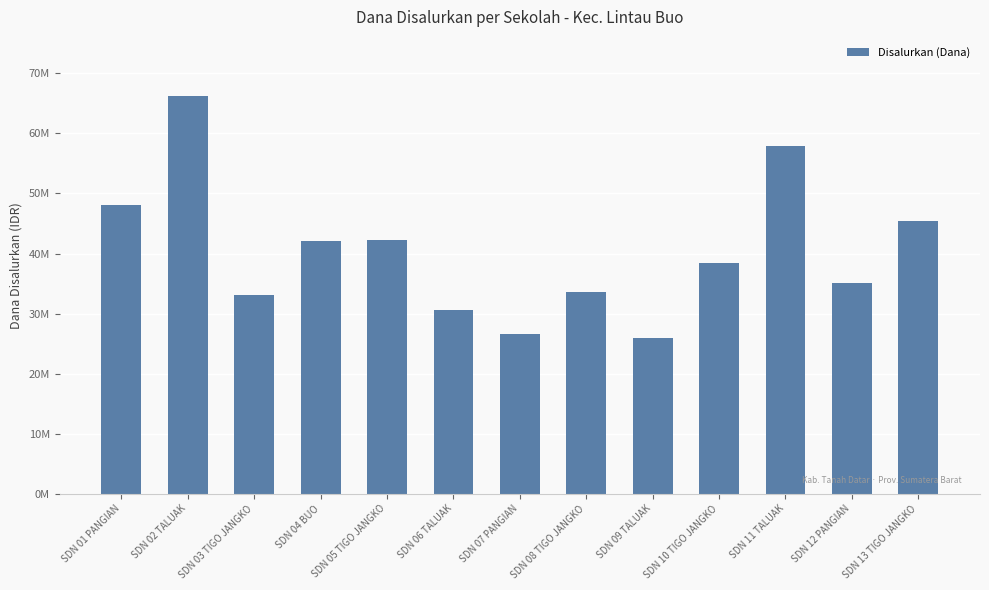

What is the change in value from SDN 06 TALUAK to SDN 09 TALUAK?

-4725000